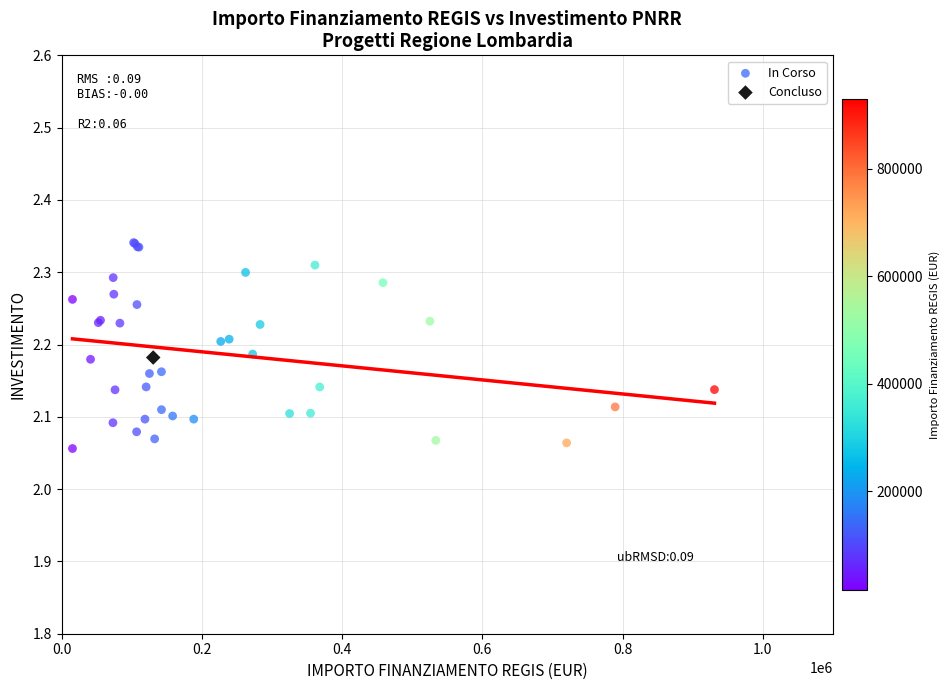

What are all the series names shown in the legend?

In Corso, Concluso